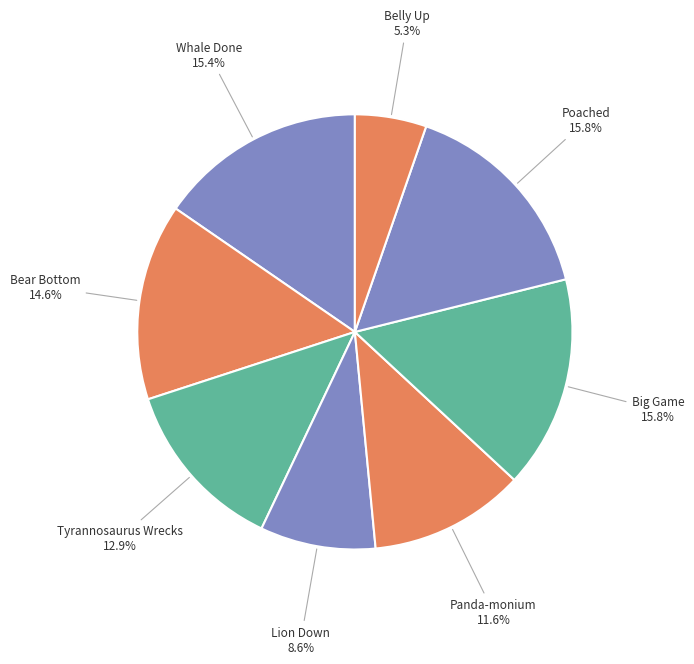

To the nearest percent, what is the average slice percentage?

12%